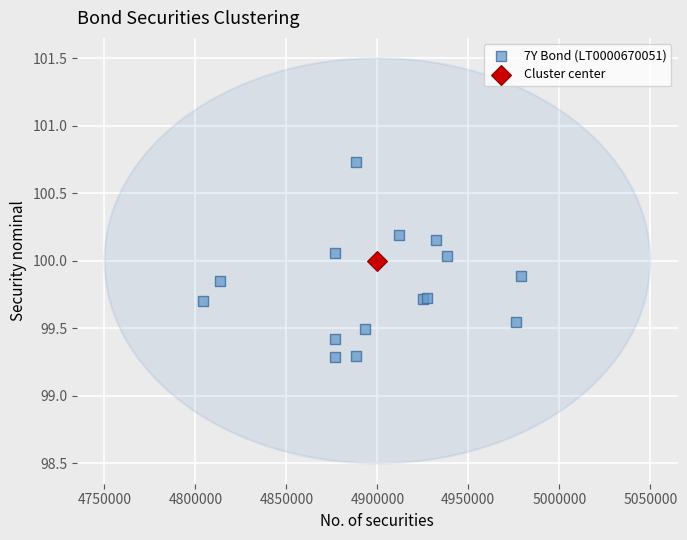

What are all the series names shown in the legend?

7Y Bond (LT0000670051), Cluster center